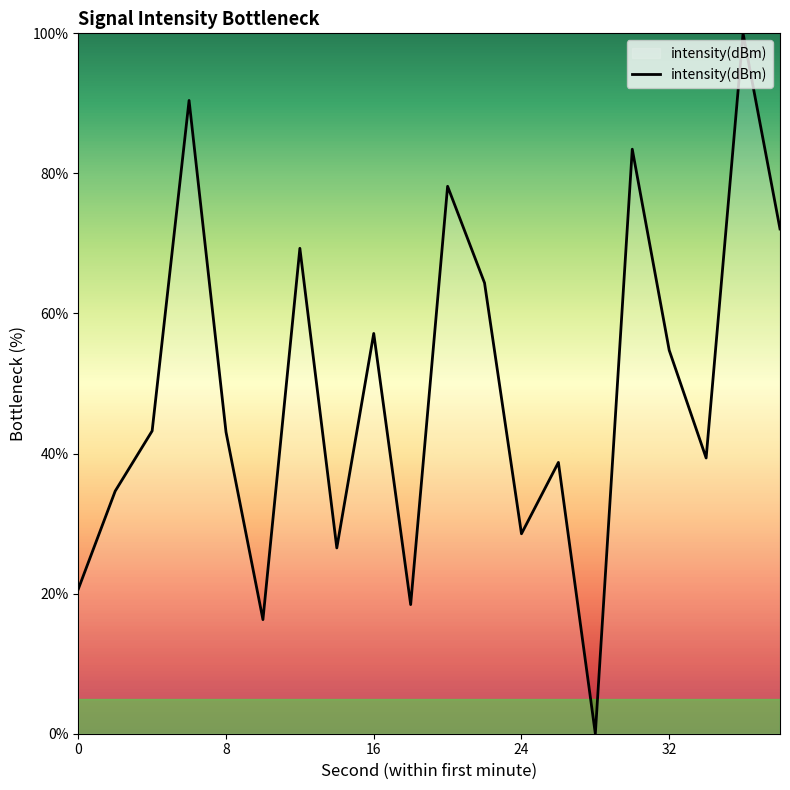

What is the greatest value displayed?

100.0